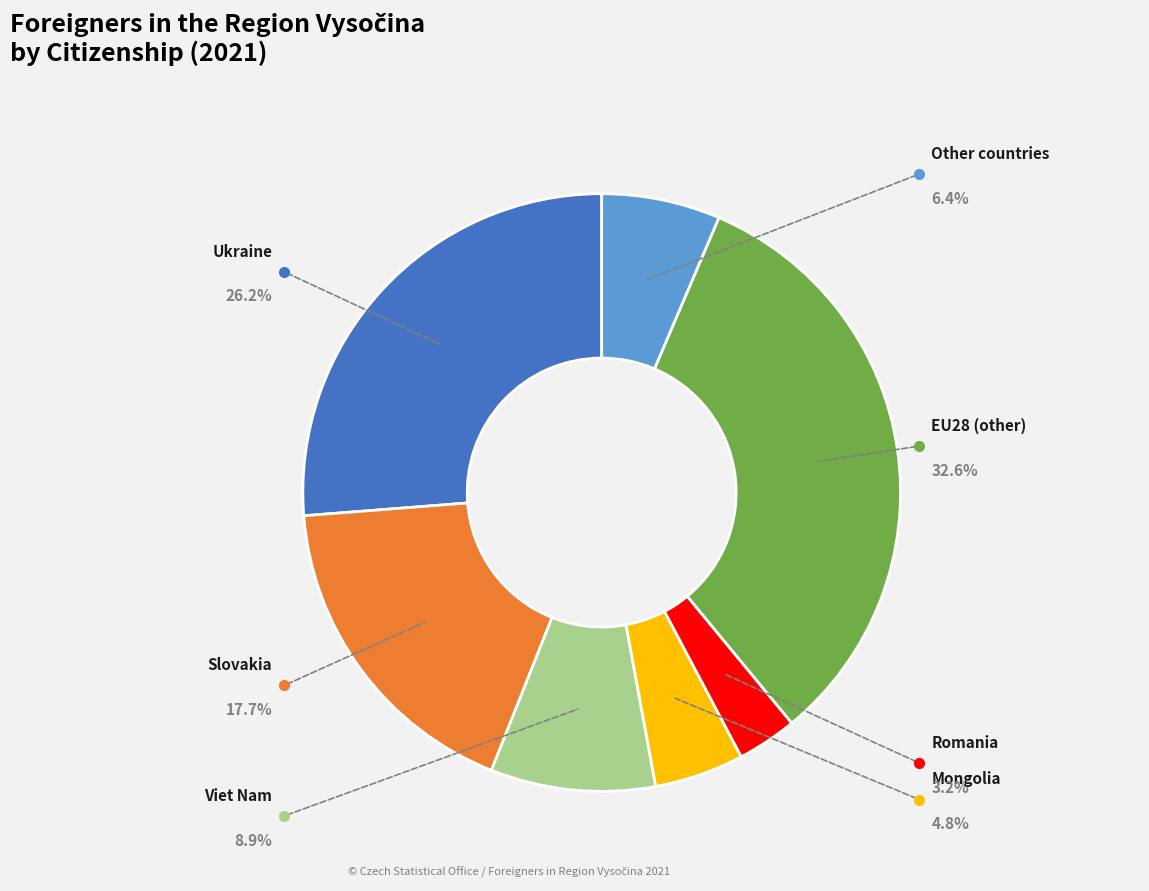

To the nearest percent, what is the combined percentage of Mongolia and Other countries?

11%